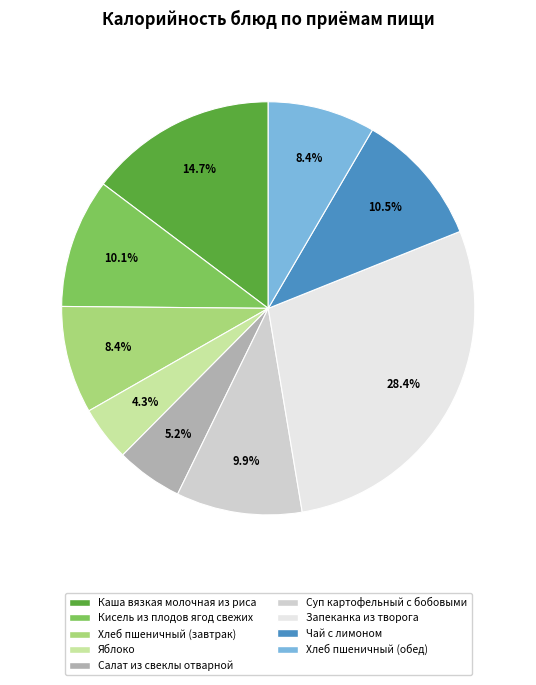

The Чай с лимоном slice represents 1% of the pie. True or false?

False